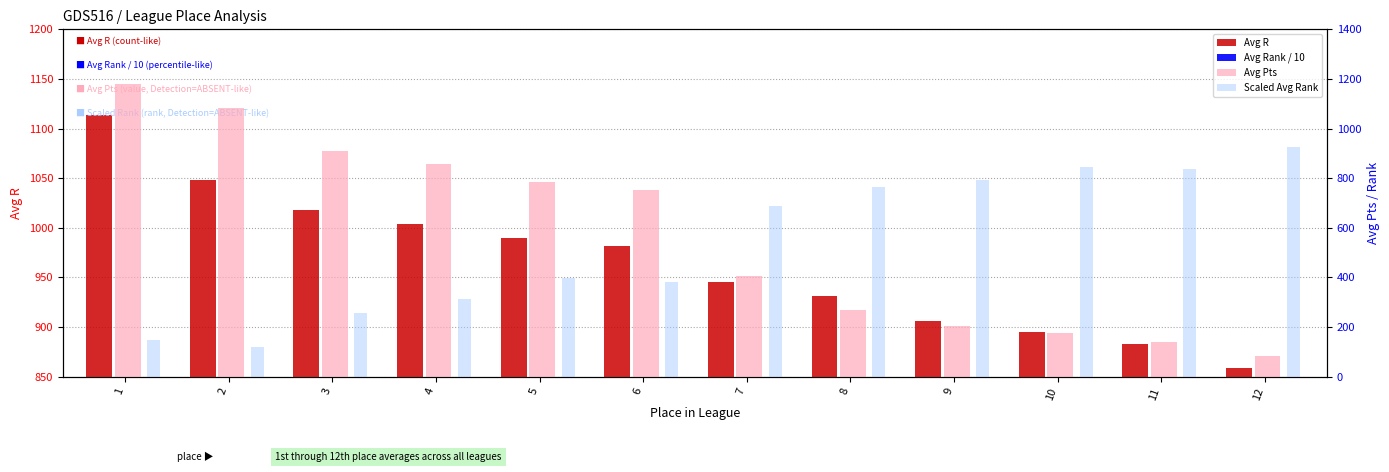

The value of Avg Rank / 10 at 5 is 84.1. True or false?

False